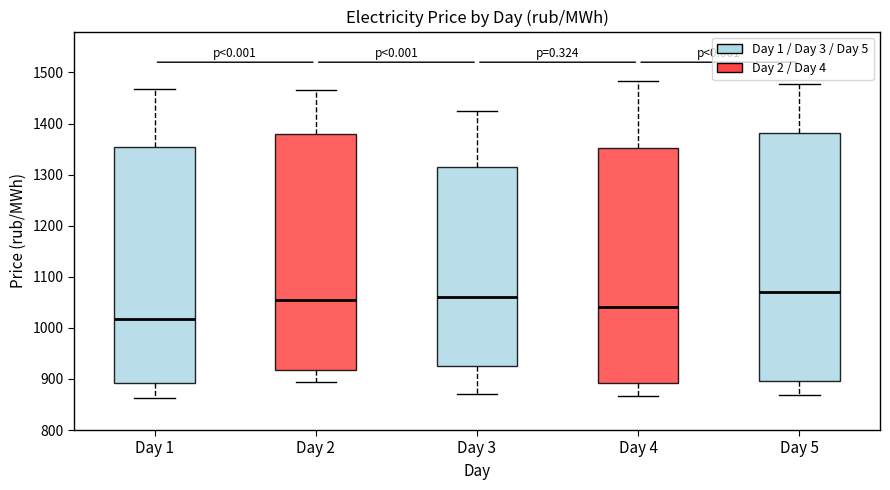

Reading left to right, read every box against the y-axis: the position of its median line, the range the box covers, and the ends of its whiskers. The values are not printed on the chart, so give them approximately, as read against the axis.

Day 1: median 1020, box 890 to 1350, whiskers 860 to 1470
Day 2: median 1060, box 920 to 1380, whiskers 890 to 1460
Day 3: median 1060, box 920 to 1320, whiskers 870 to 1430
Day 4: median 1040, box 890 to 1350, whiskers 870 to 1480
Day 5: median 1070, box 900 to 1380, whiskers 870 to 1480